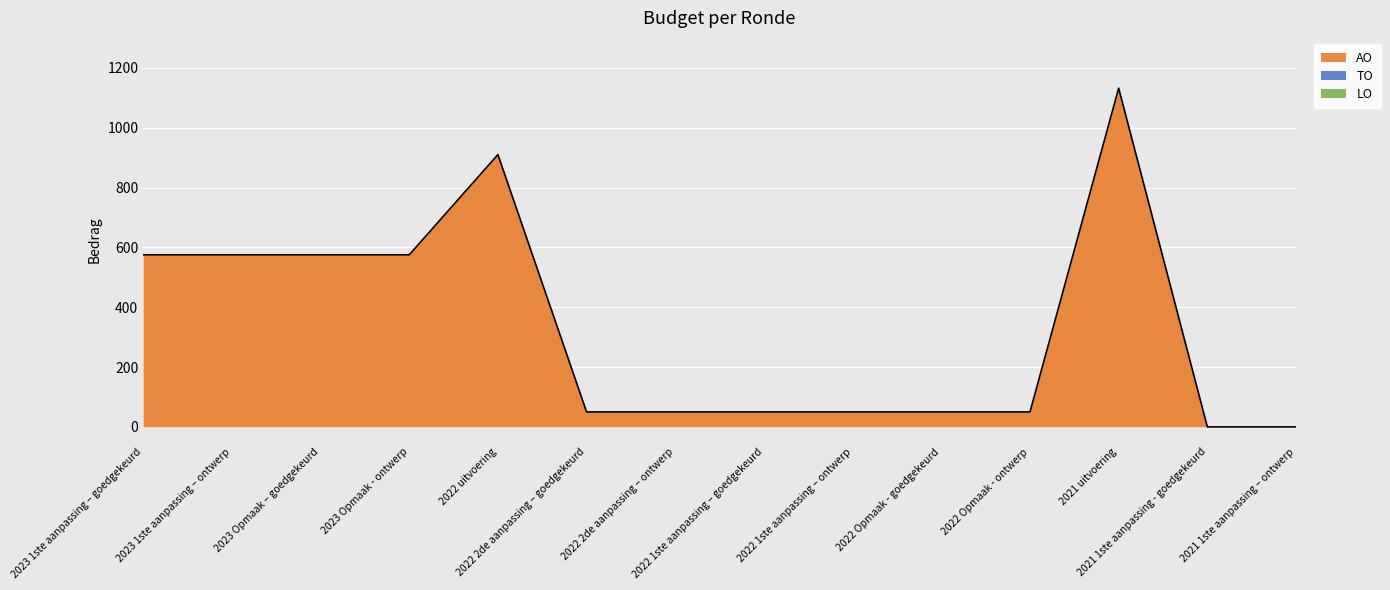

At which label does AO reach its peak?

2021 uitvoering